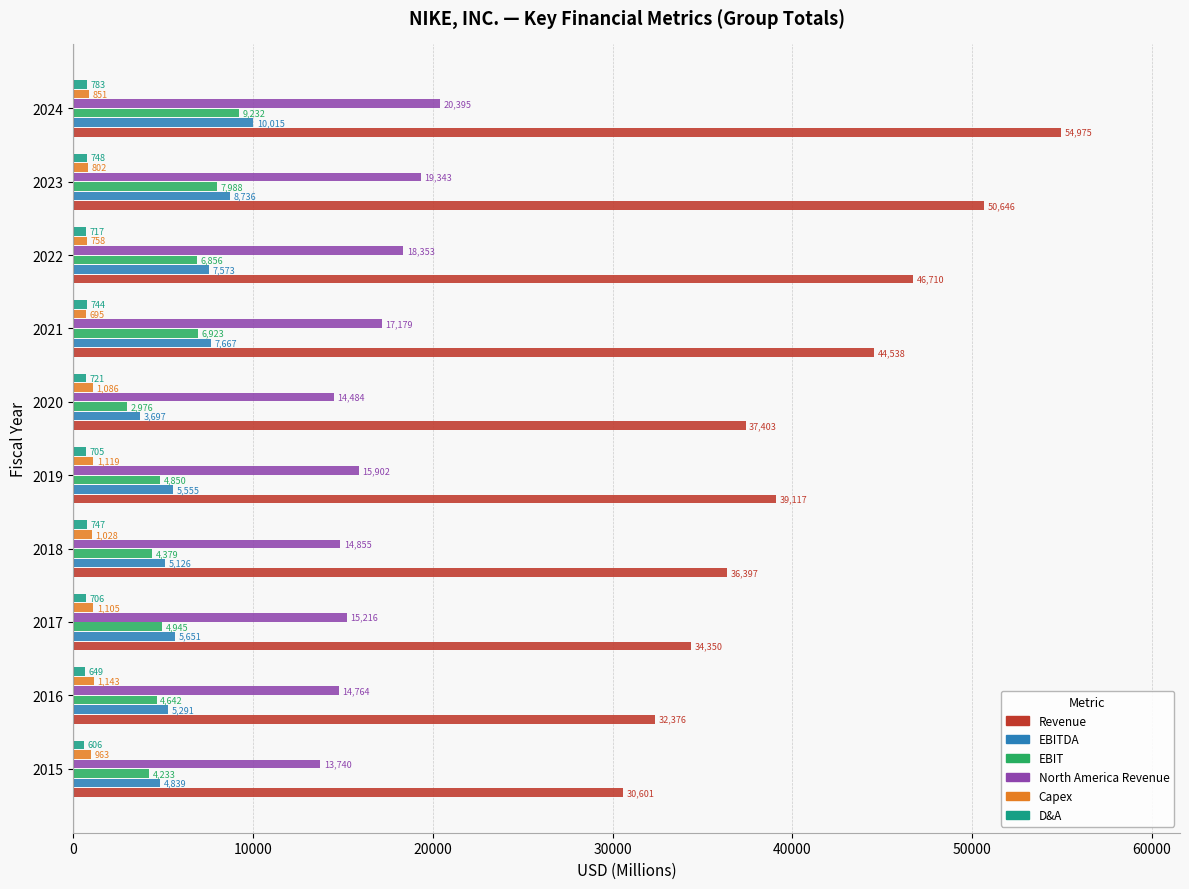

At which category is the sum across all series the highest?

2024